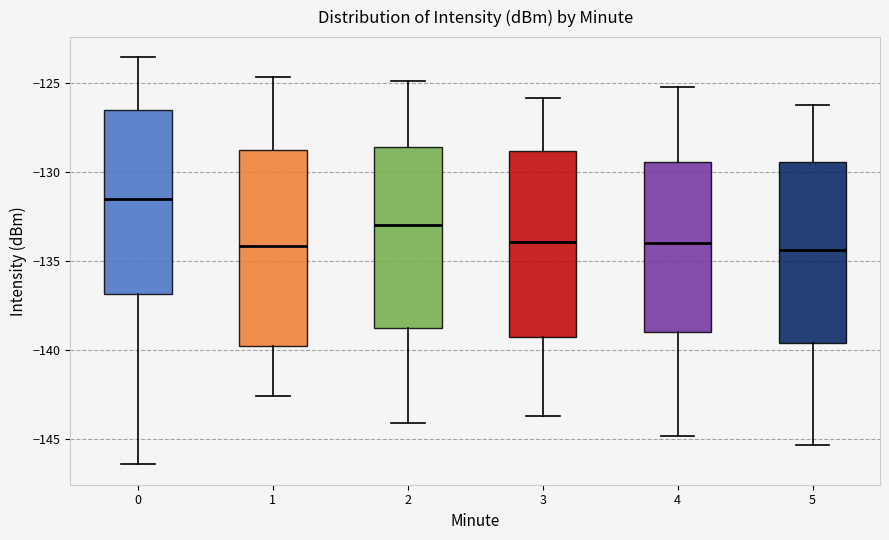

Where is the upper edge of the box at x = 2 on the y-axis? The values are not printed on the chart, so give them approximately, as read against the axis.

-128.5